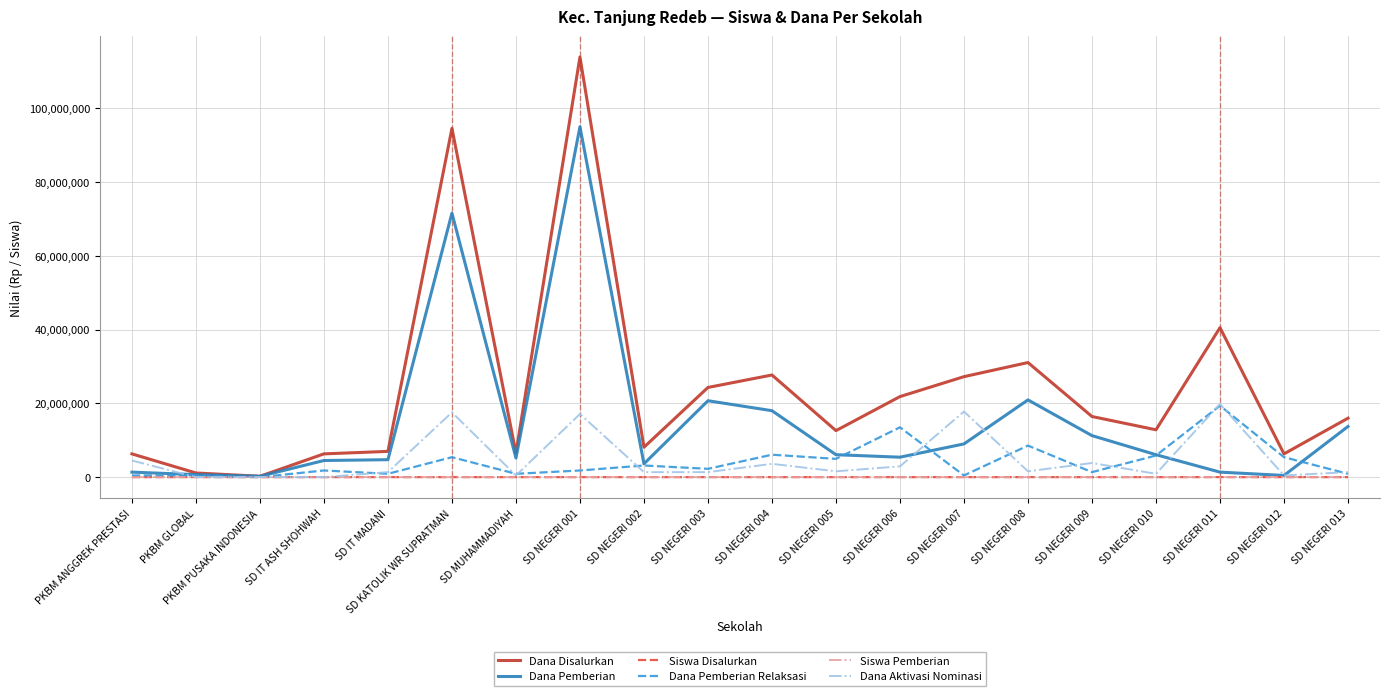

Which series has the widest spread of values?

Dana Disalurkan